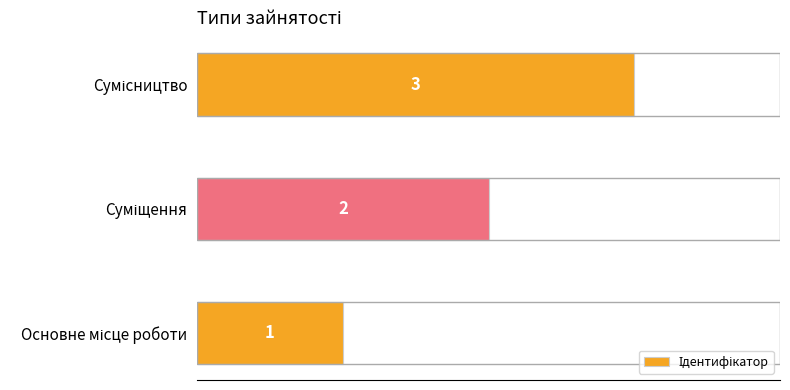

Are the bars horizontal?

Yes